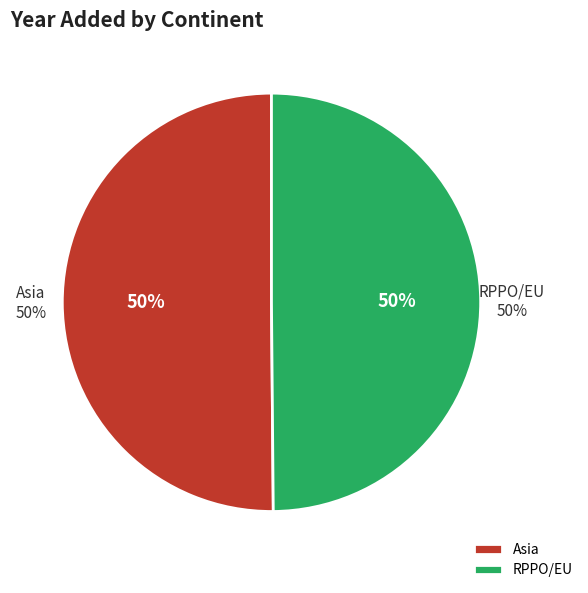

How many slices are in this pie chart?

2